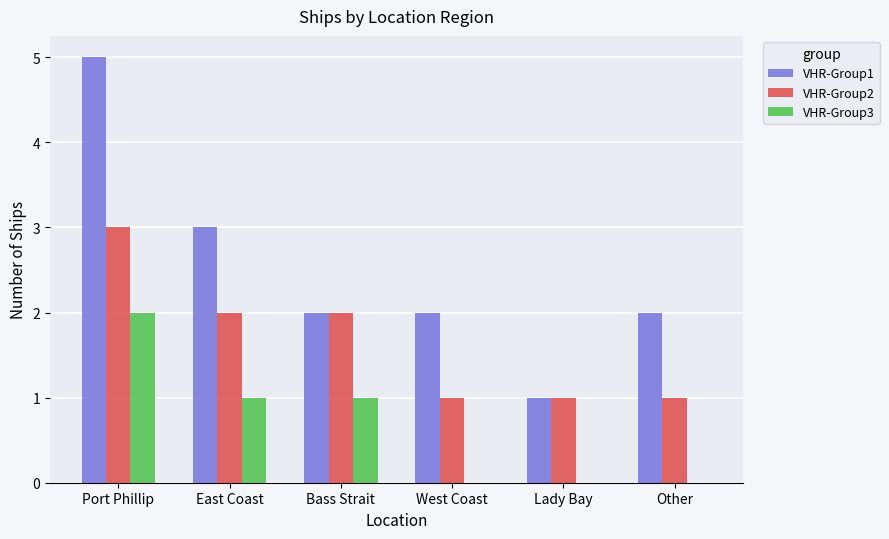

True or false: VHR-Group3 has a value of 1 at Bass Strait.

True